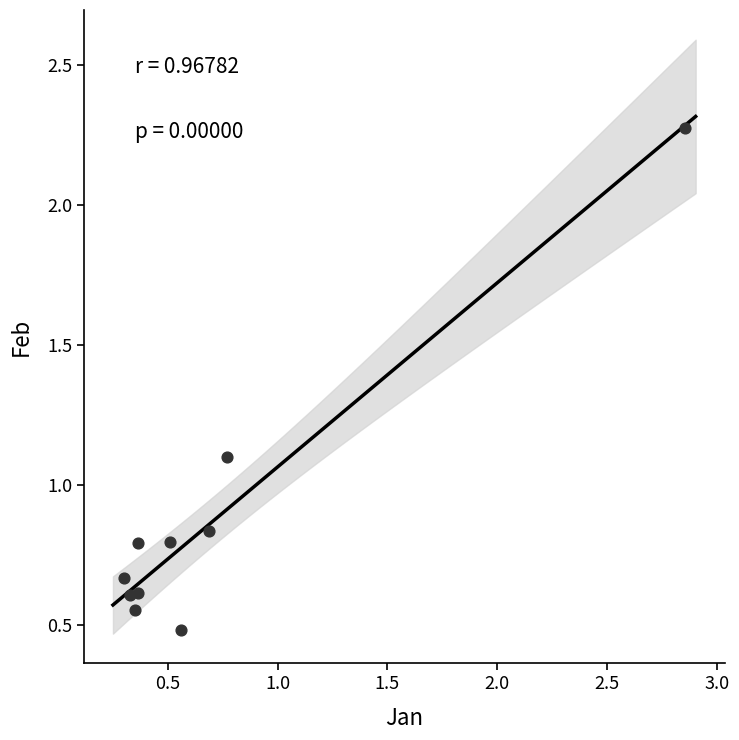

What is the range of X values (max minus min)?

2.6